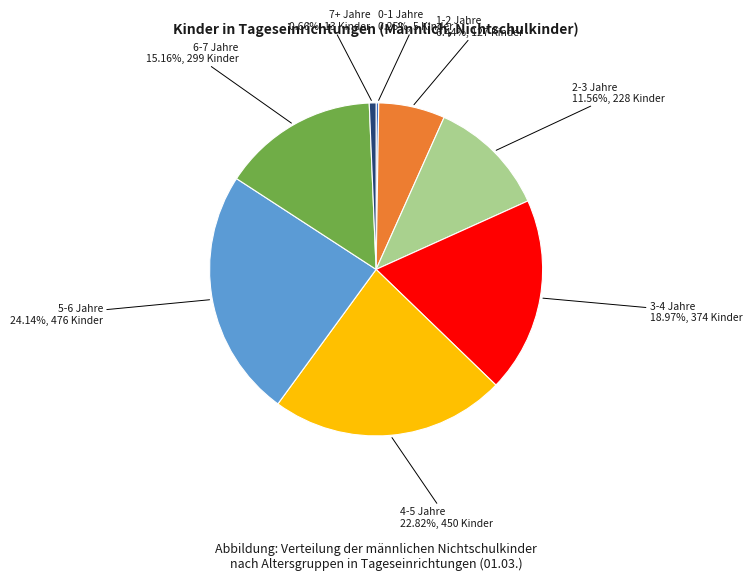

Is there a majority slice in this chart?

No